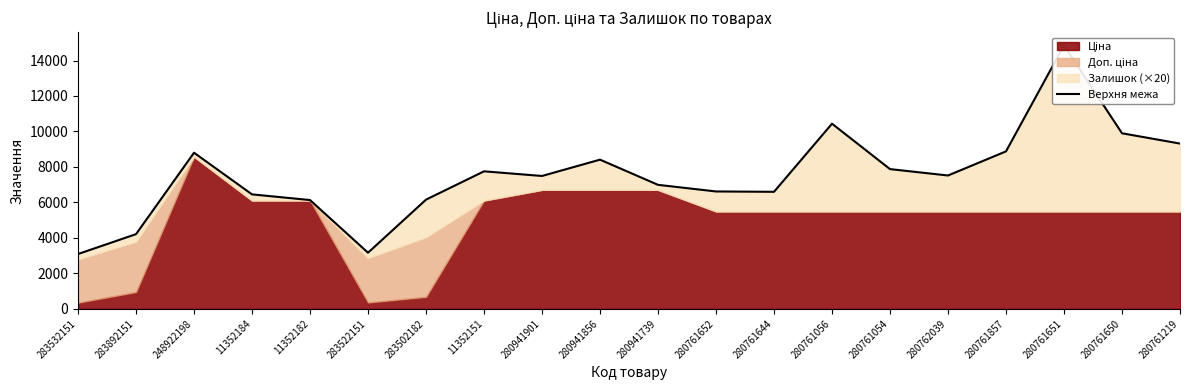

How many points are lower than both their immediate neighbors (excluding endpoints)?

4